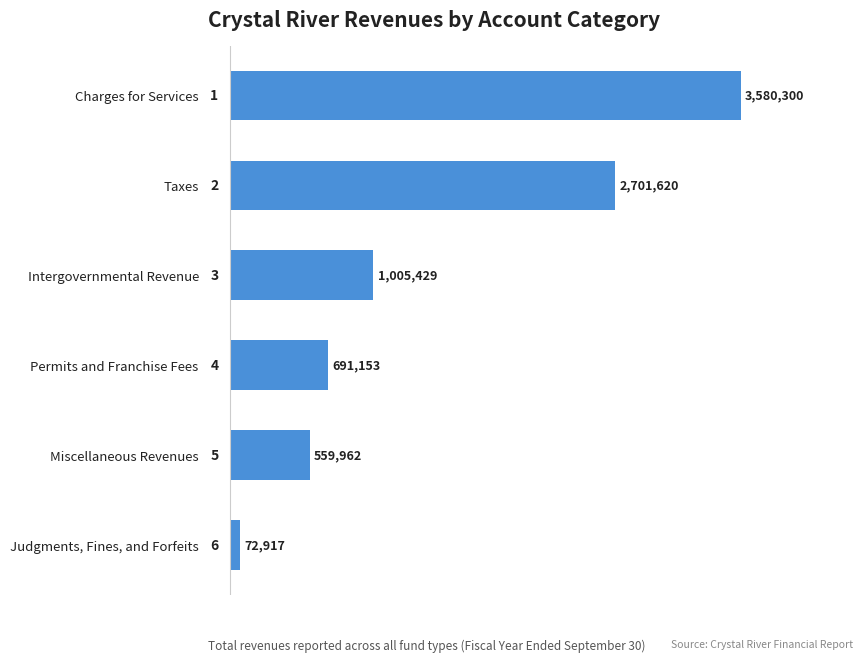

Rank the categories by value from highest to lowest.

Charges for Services, Taxes, Intergovernmental Revenue, Permits and Franchise Fees, Miscellaneous Revenues, Judgments, Fines, and Forfeits